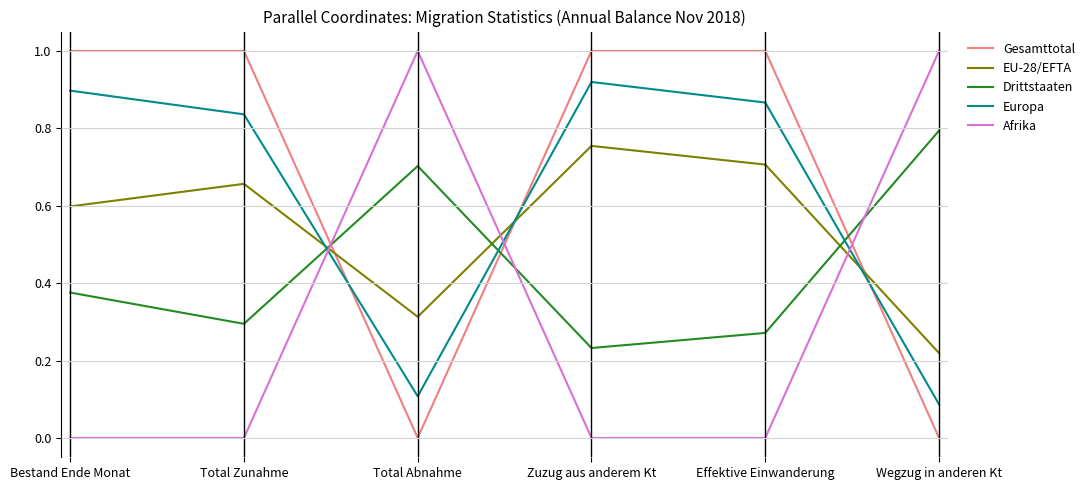

What is the approximate value of Gesamttotal at Bestand Ende Monat?

1.0